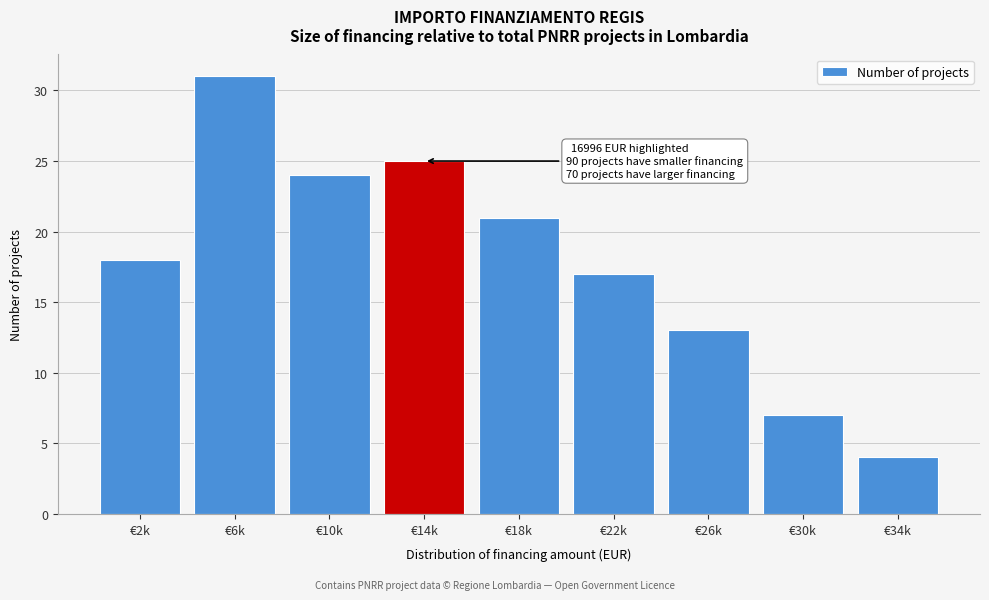

Reading right to left, list all the values displayed in this chart.

4	7	13	17	21	25	24	31	18